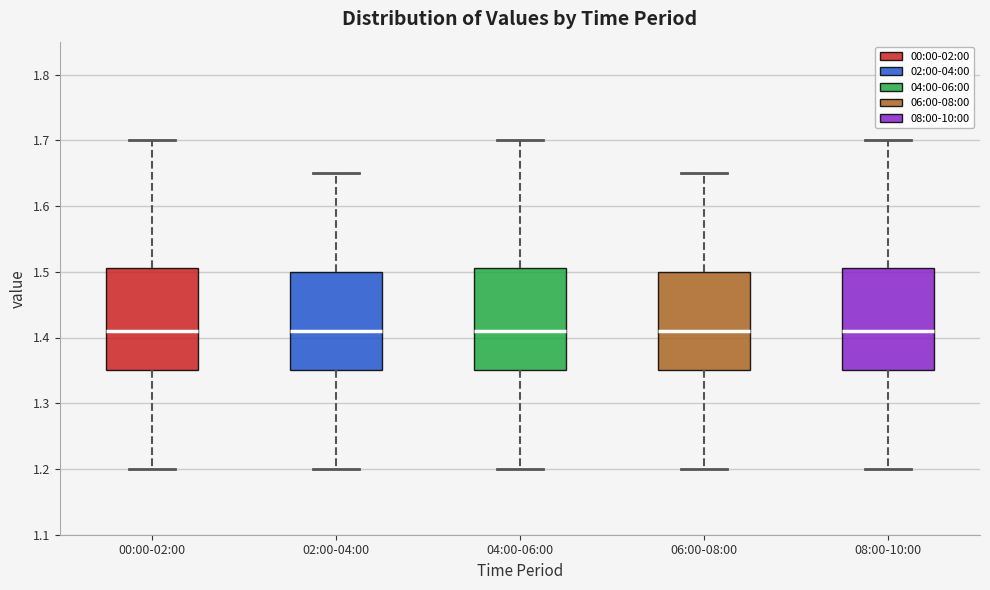

Where is the upper edge of the box for 00:00-02:00 on the y-axis? The values are not printed on the chart, so give them approximately, as read against the axis.

1.51